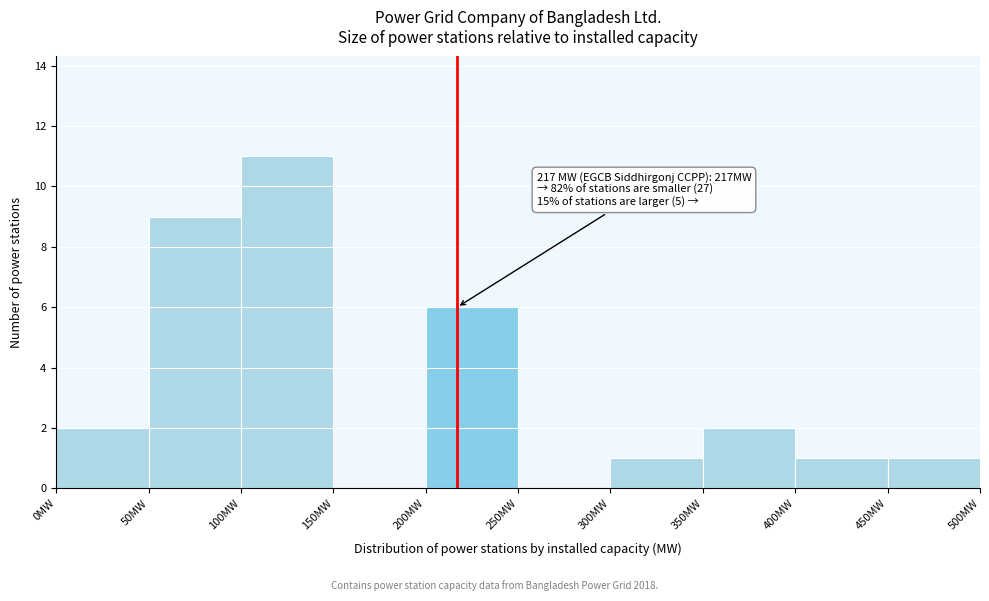

Over which range of the x-axis is the bar tallest?

100 to 150